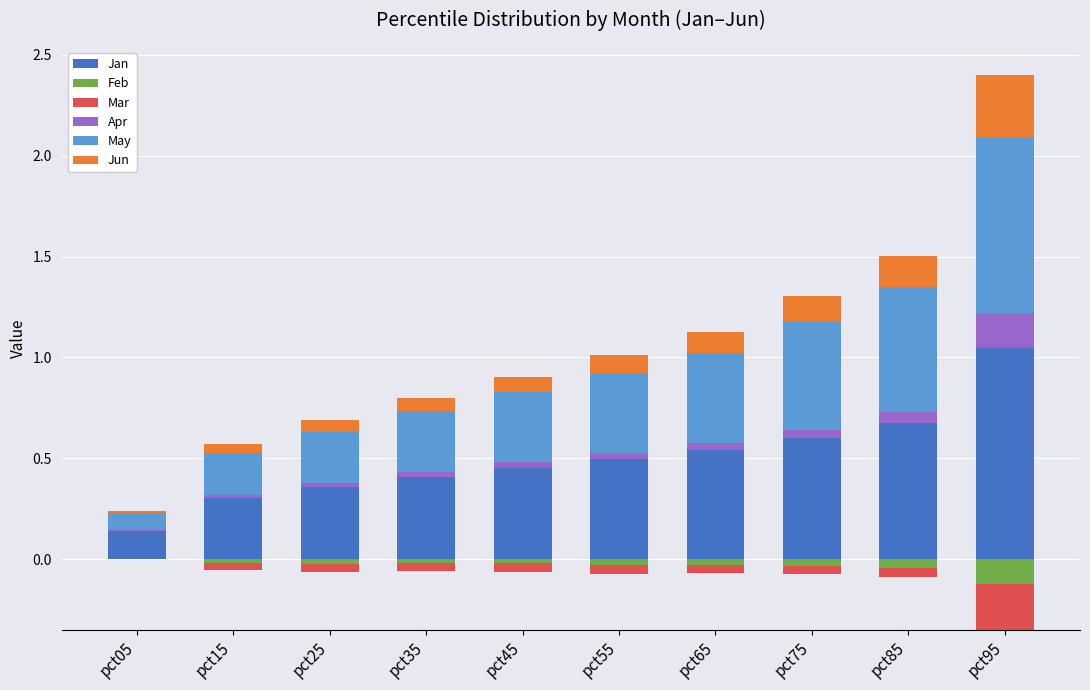

Between pct55 and pct75, which series saw the biggest shift?

May